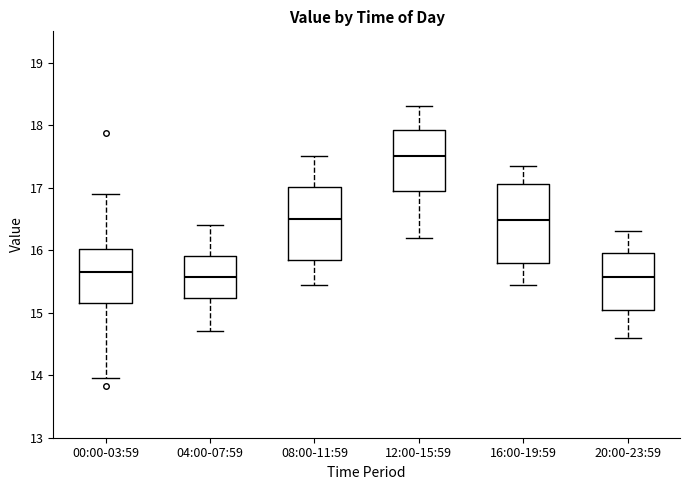

Where is the upper edge of the box for 20:00-23:59 on the y-axis? The values are not printed on the chart, so give them approximately, as read against the axis.

16.0